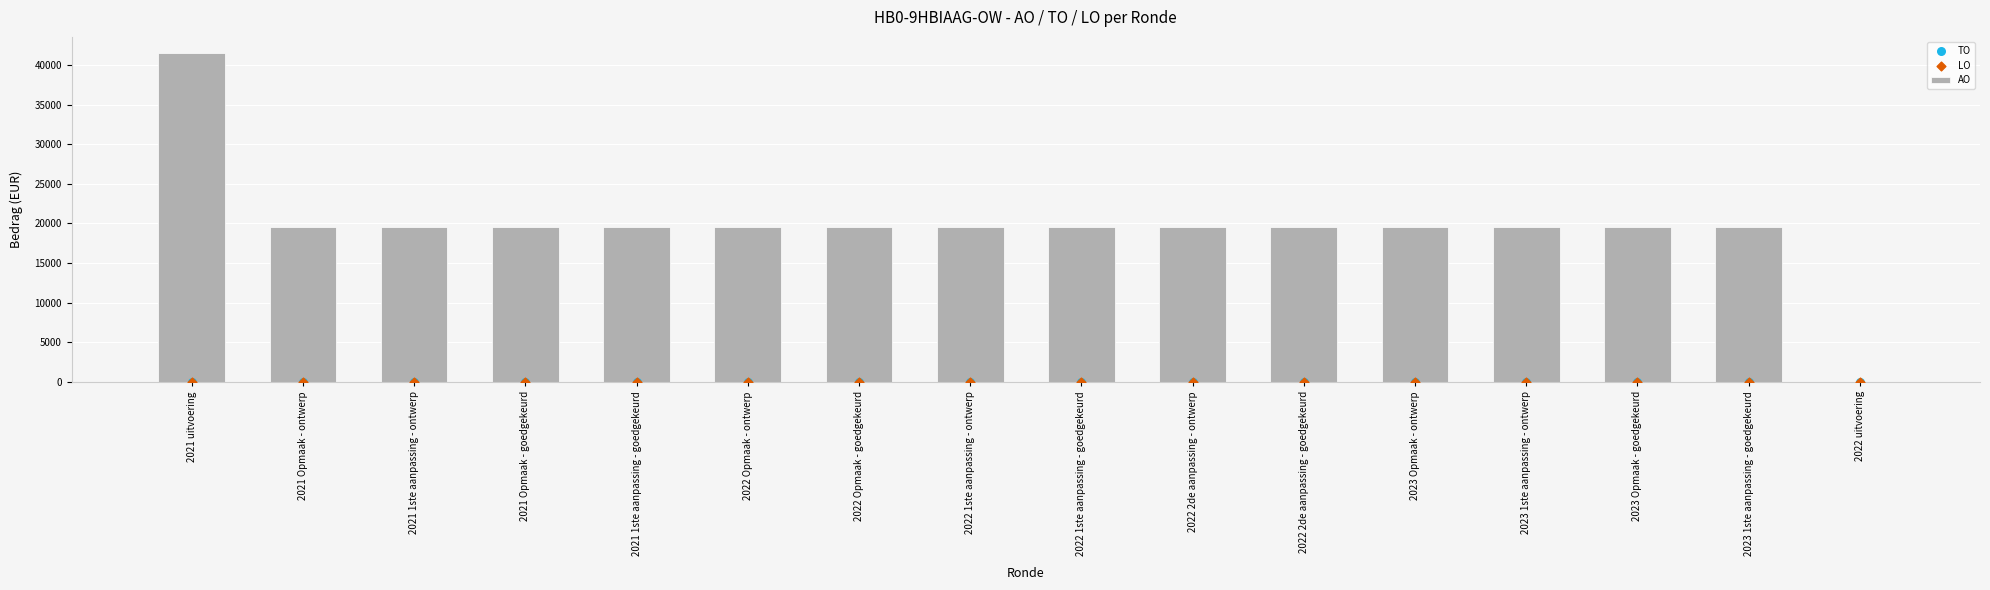

Is the value of AO at 2021 uitvoering greater than the value of LO at 2023 1ste aanpassing - ontwerp?

Yes